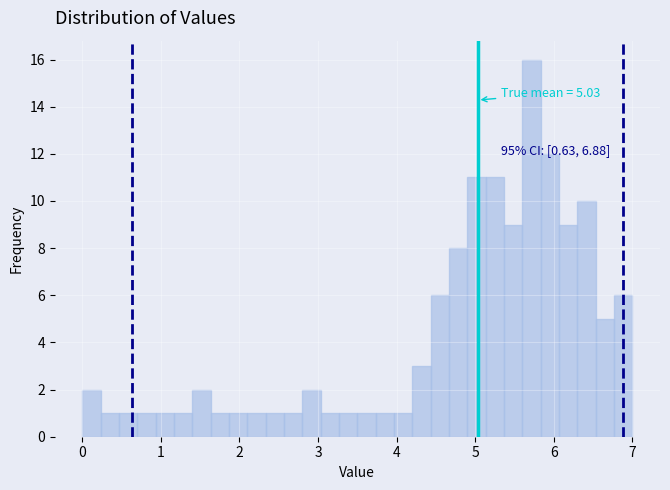

Around what value on the x-axis is the tallest bar? Give the approximate position of its centre, as read against the axis.

5.7